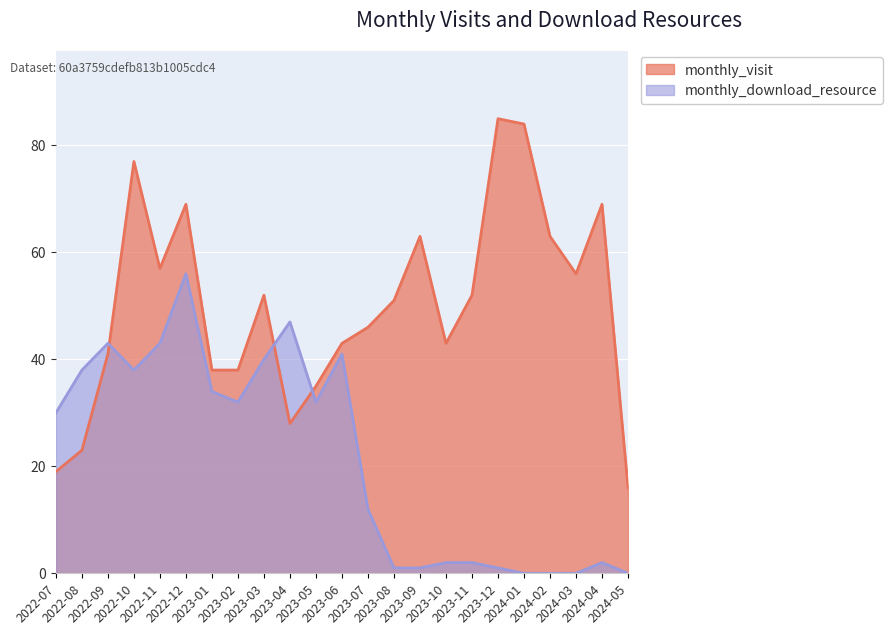

What is the label of the 11th point from the left?

2023-05